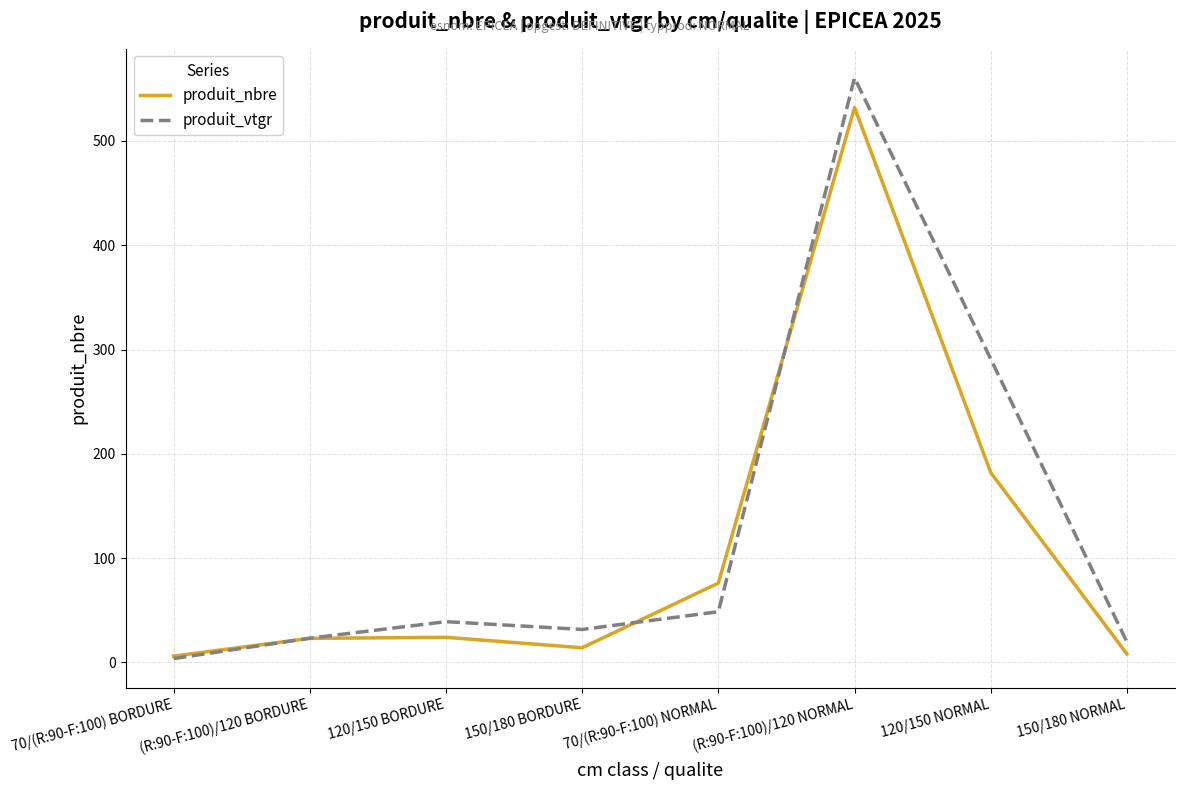

Which series has the widest spread of values?

produit_vtgr